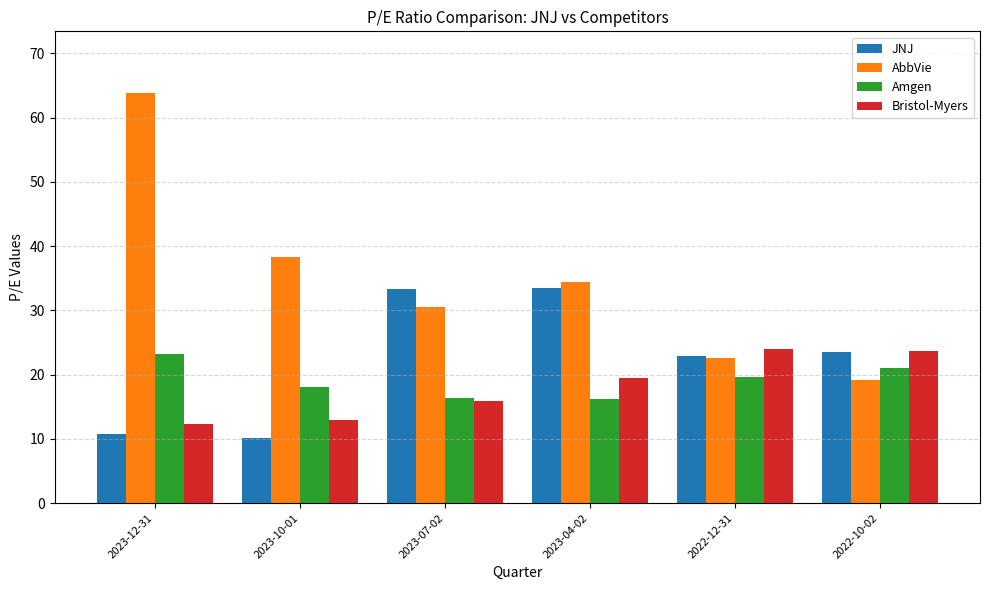

What is the value of the JNJ bar at the 1st from the left?

10.7